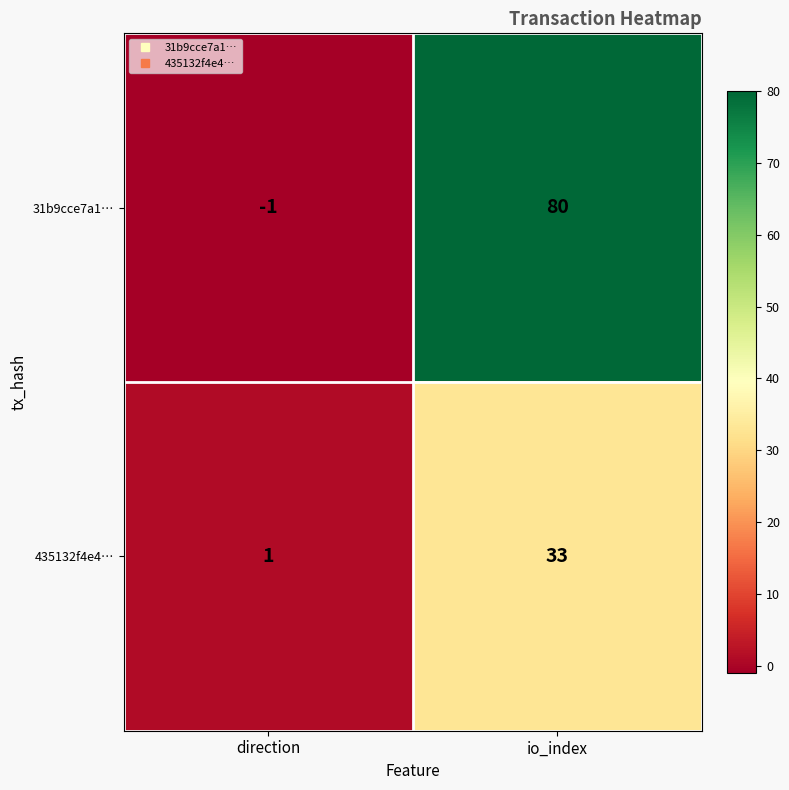

True or false: 31b9cce7a1… has a value of -2 at direction.

False